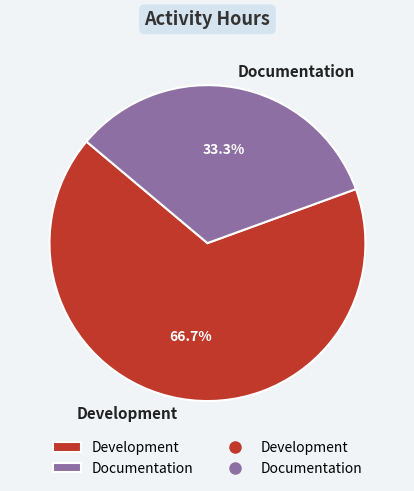

Does Documentation account for over 50% of the chart?

No